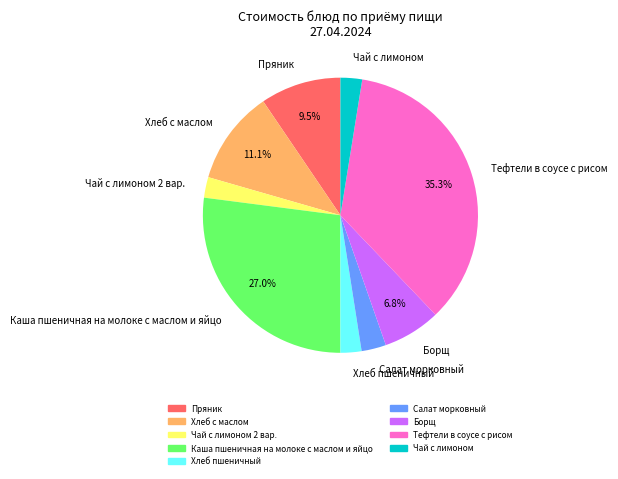

Approximately how many times larger is the value at Борщ compared to Пряник?

0.7